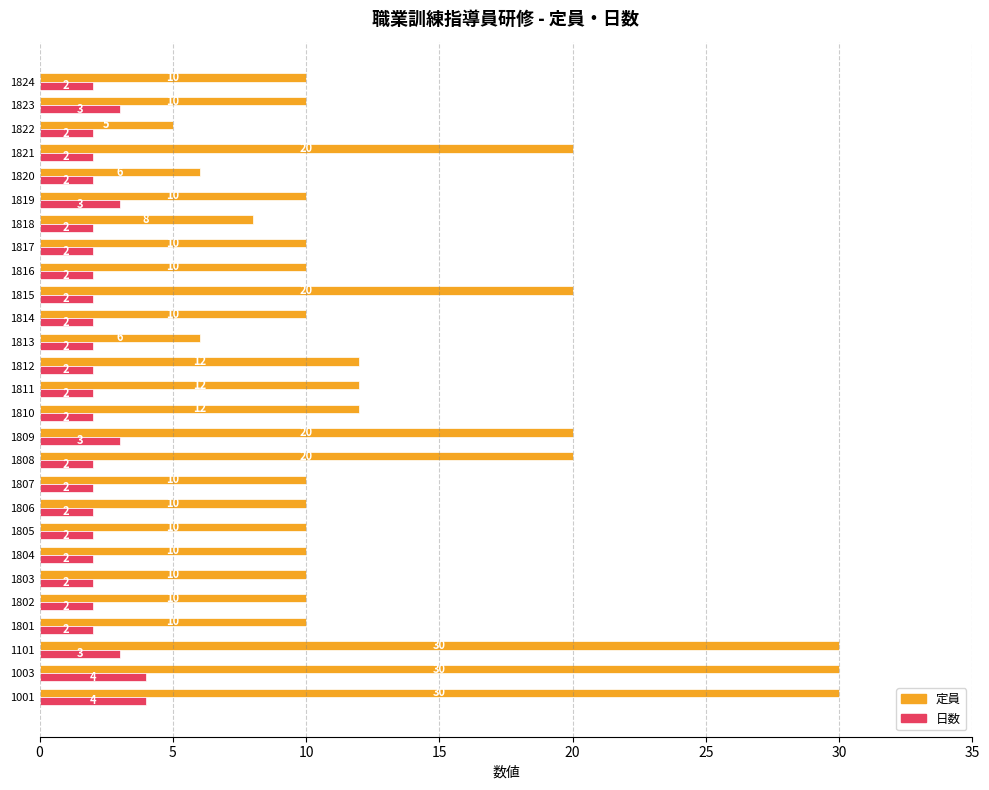

Which series has the largest total across all categories?

定員